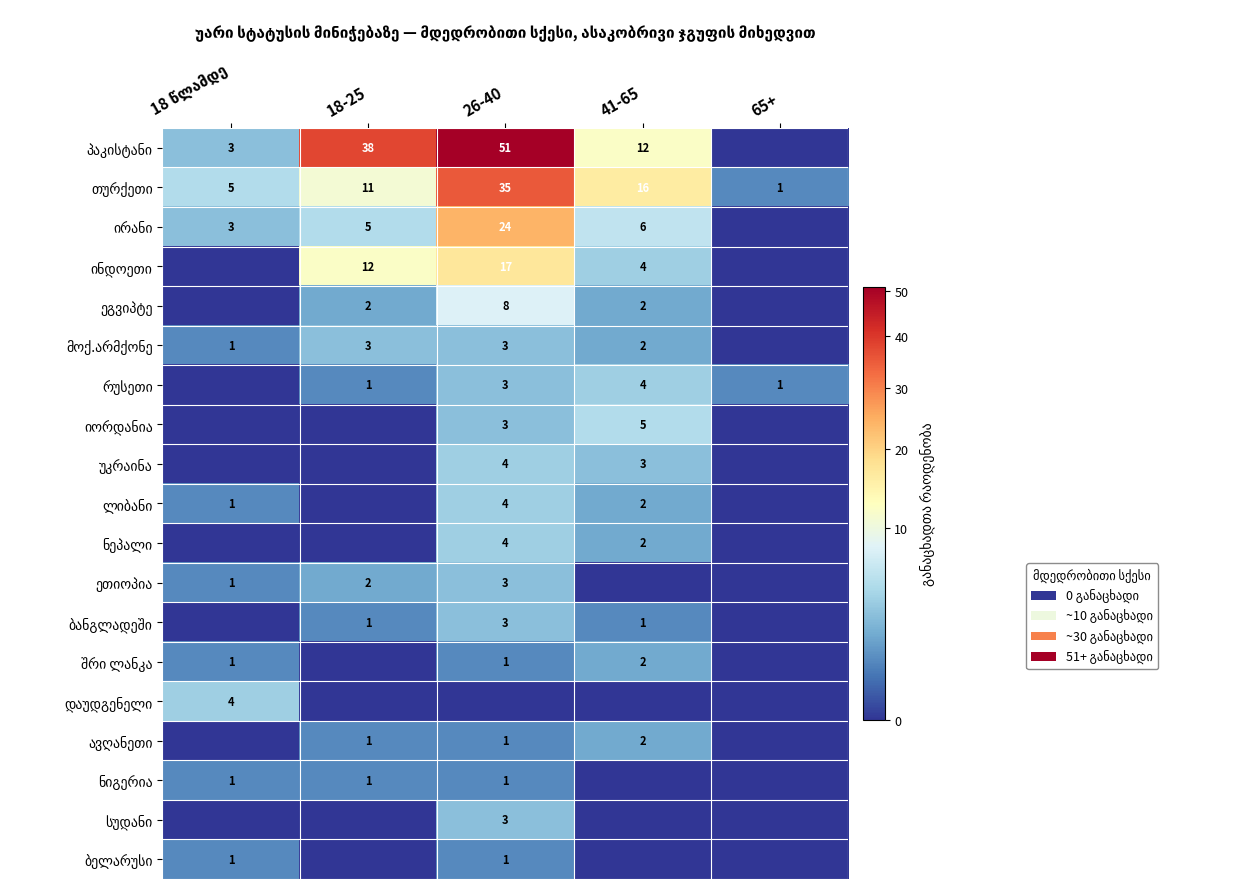

How many distinct data groups are displayed?

19